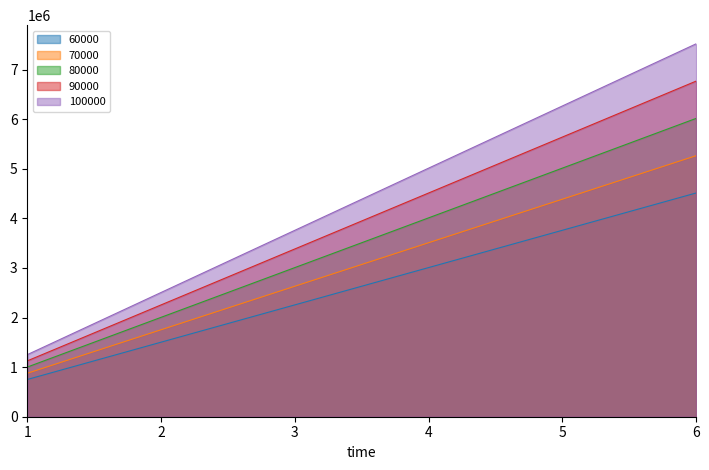

How many data points in 80000 are less than 4011840?

3